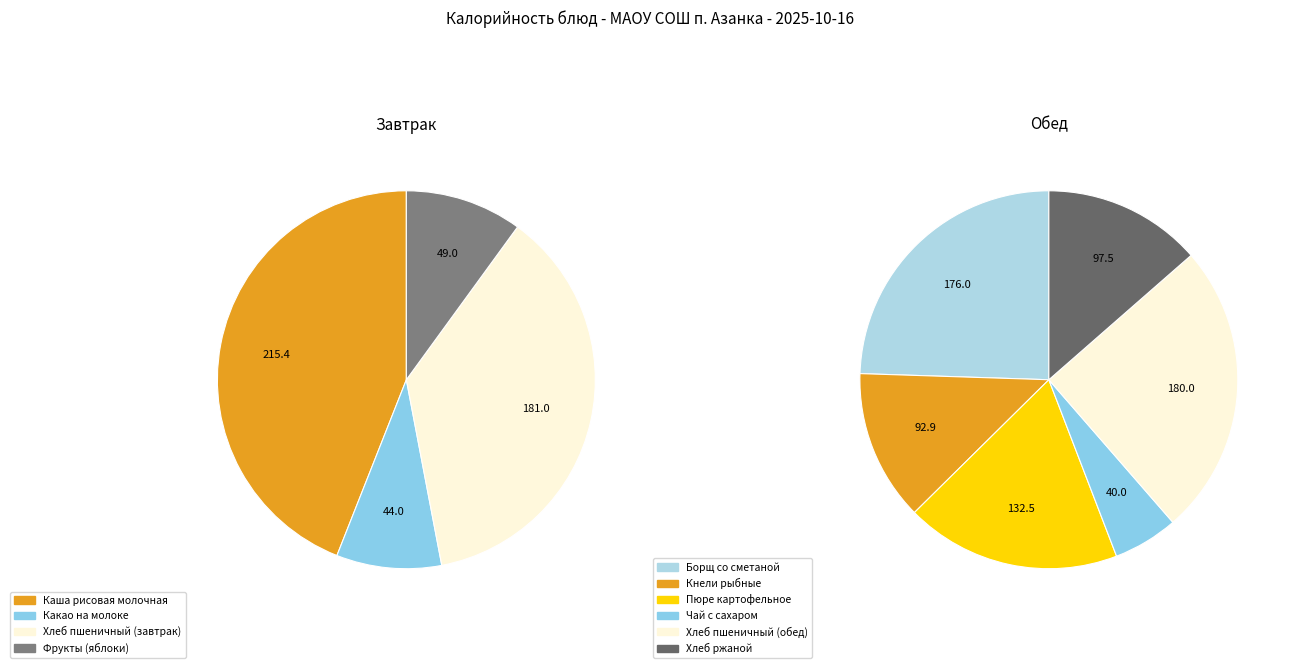

What is the change in value from Фрукты (яблоки) to Борщ со сметаной?

+127.0